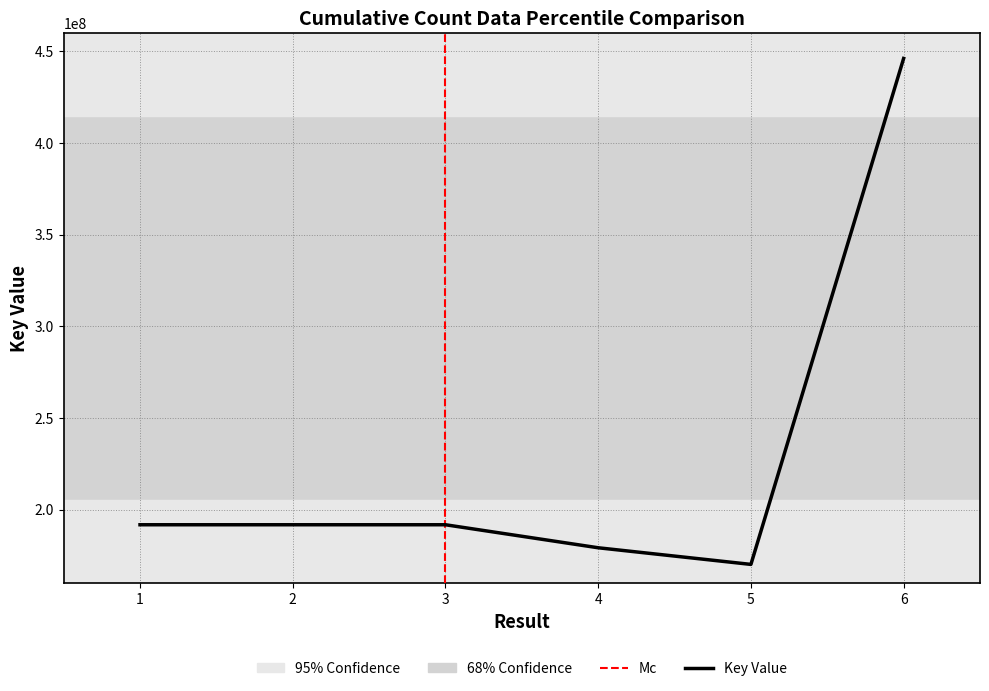

Rank the categories by value from lowest to highest.

5, 4, 2, 1, 3, 6